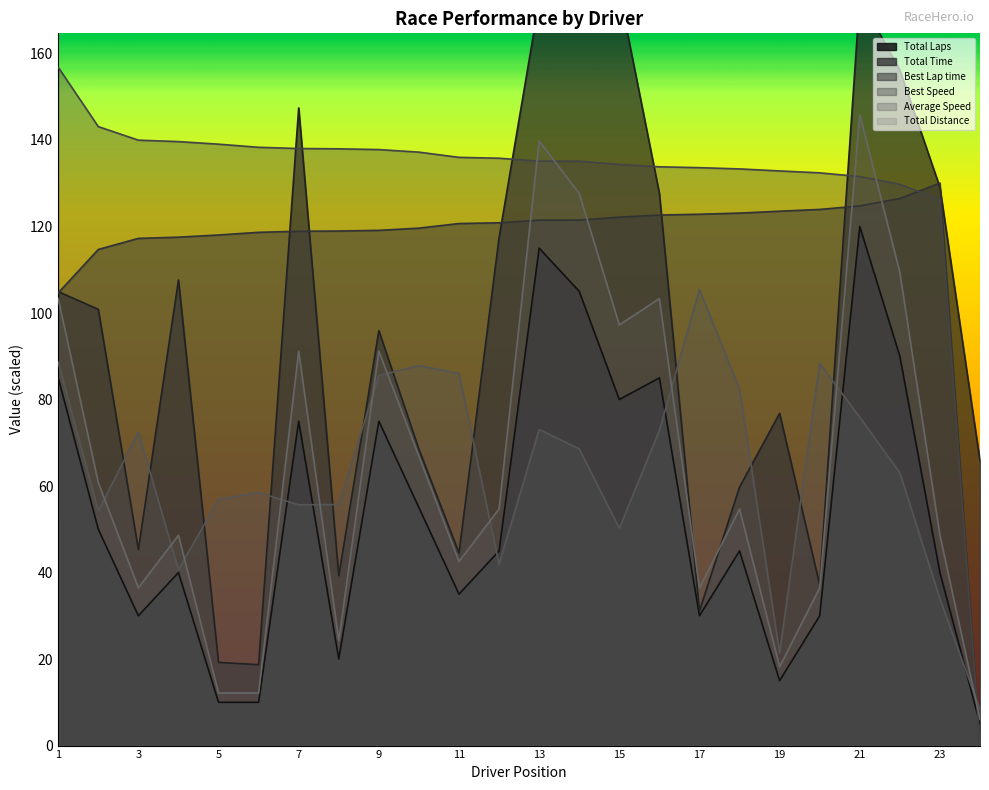

The value of Average Speed at 19 is 21.4. True or false?

True